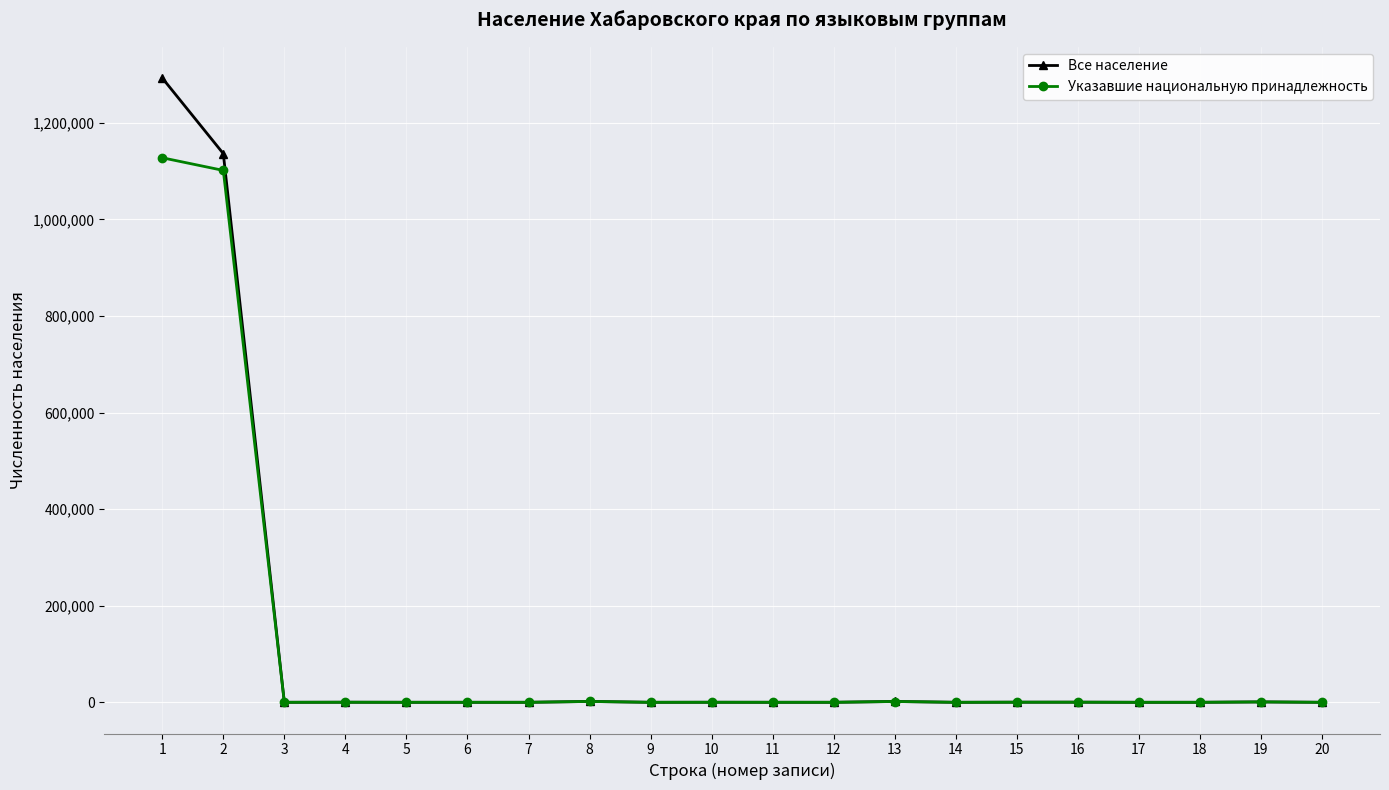

At which label does Все население first exceed 29?

1